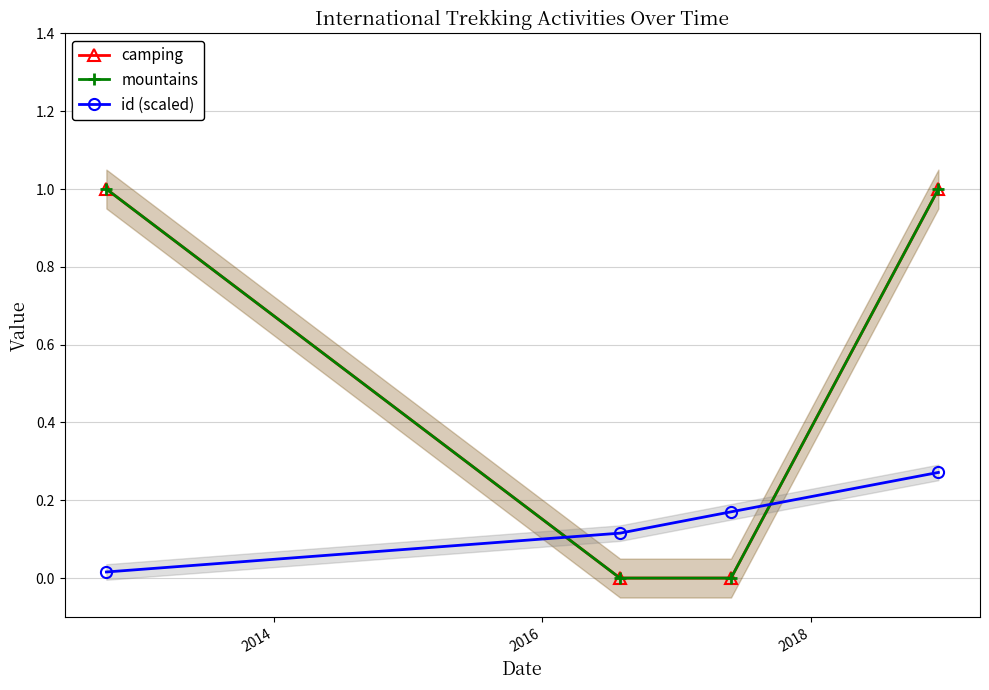

Which series has the largest total across all categories?

camping